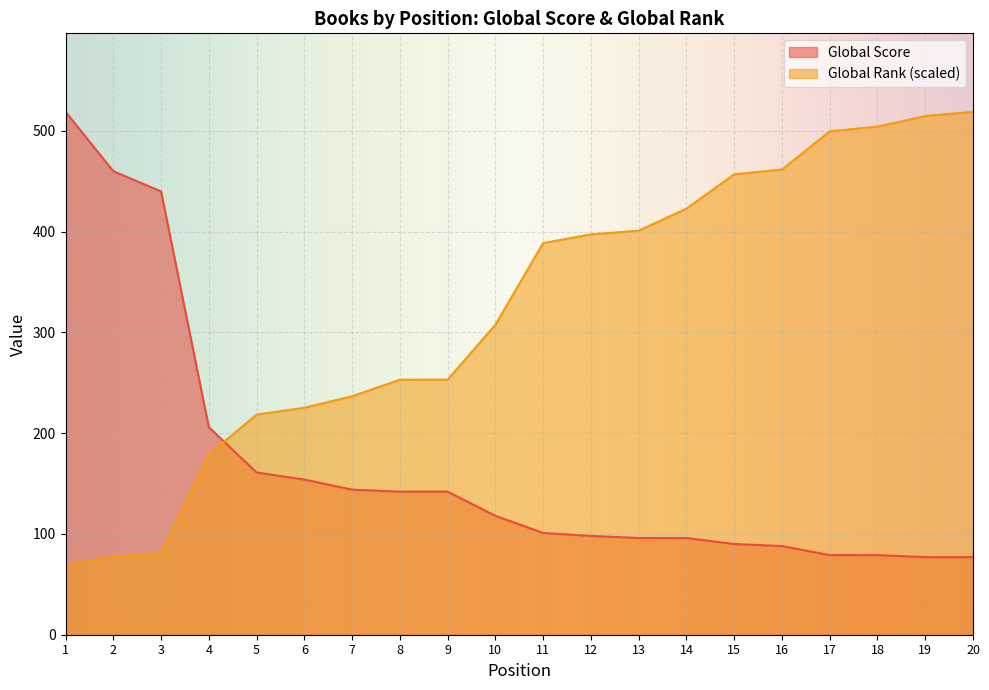

True or false: Global Rank and Global Score intersect in this chart.

True